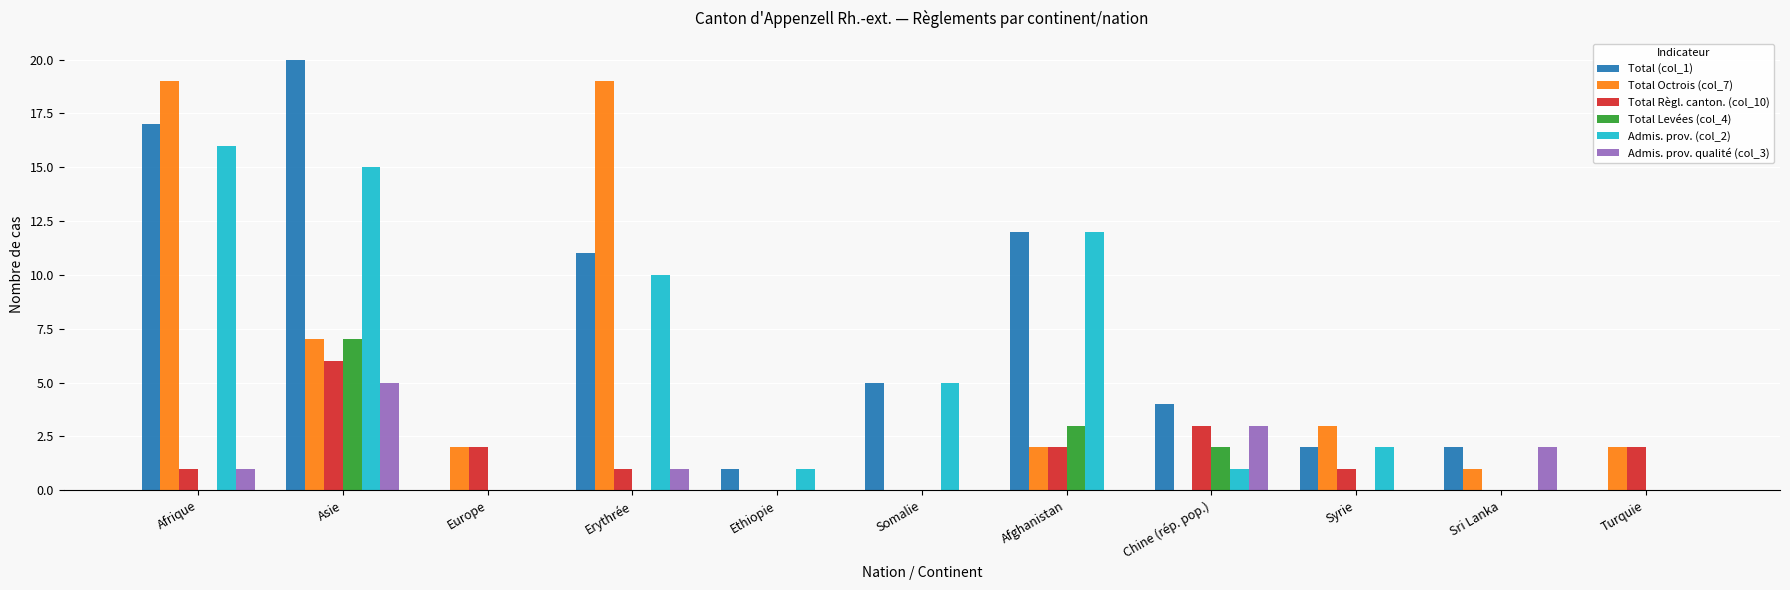

How many categories are shown in the chart?

11